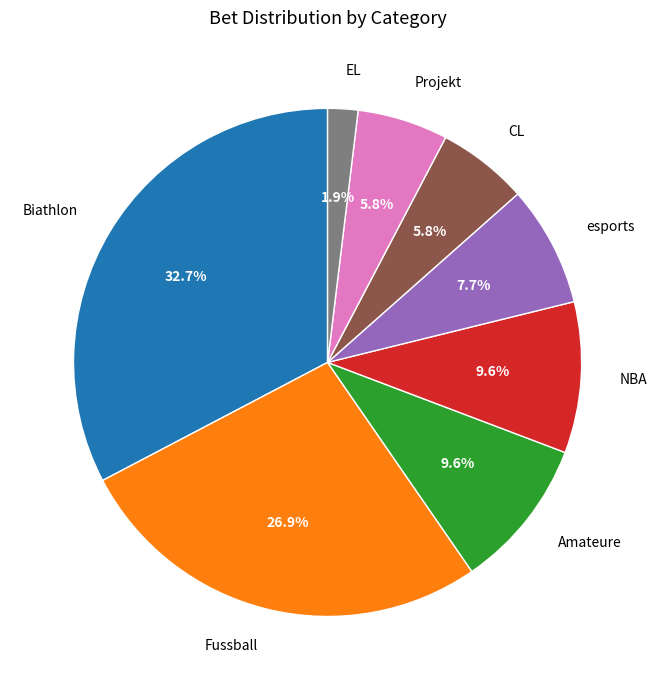

To the nearest percent, what percentage of the pie is Fussball?

27%